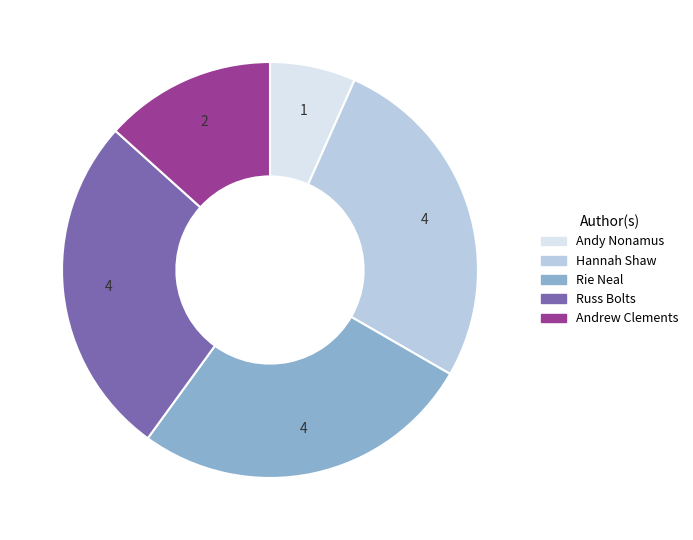

Is there any slice that represents more than half of the pie?

No